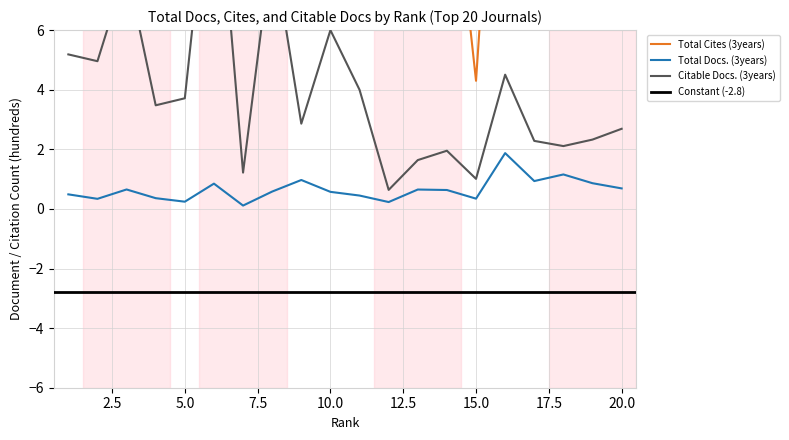

At which category is the sum across all series the highest?

6